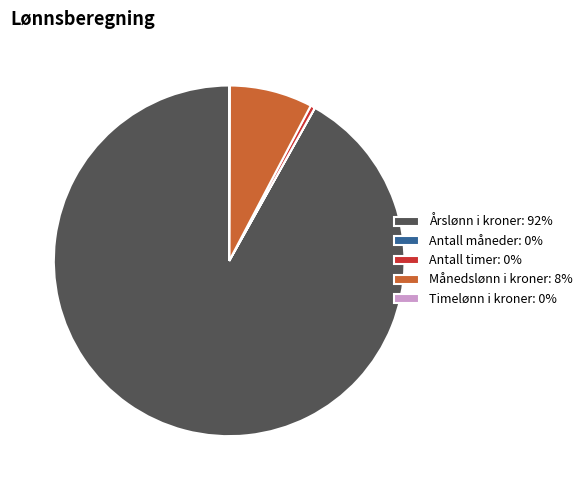

Does any single category account for the majority?

Yes